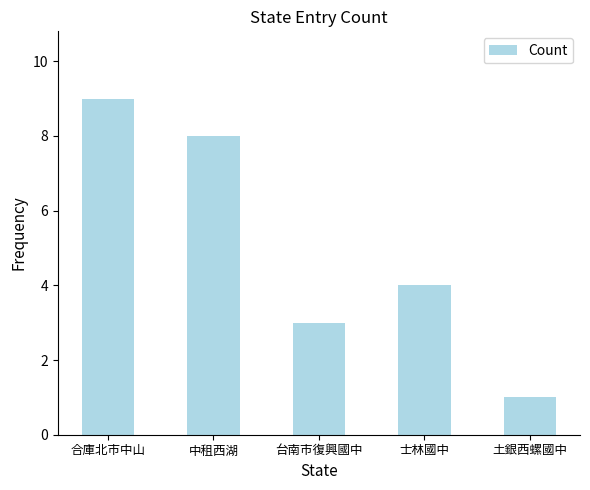

How many values are below 4?

2